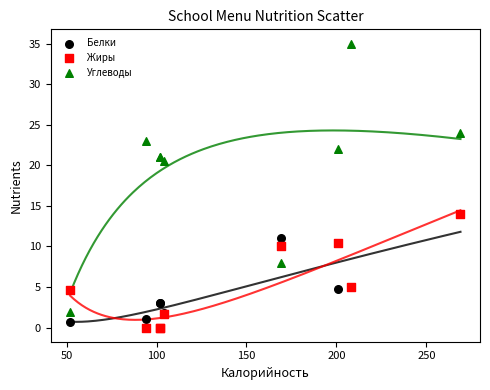

In the Белки series, what Y value is closest to 7?

5.0